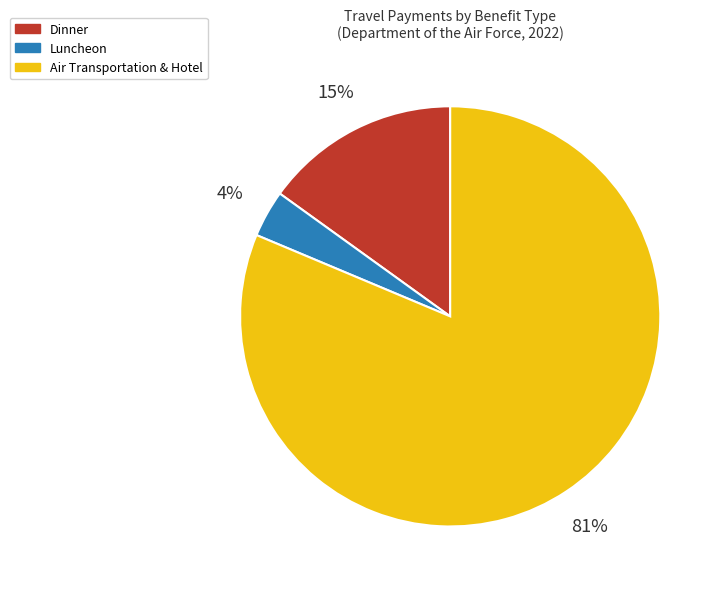

Is there a majority slice in this chart?

Yes